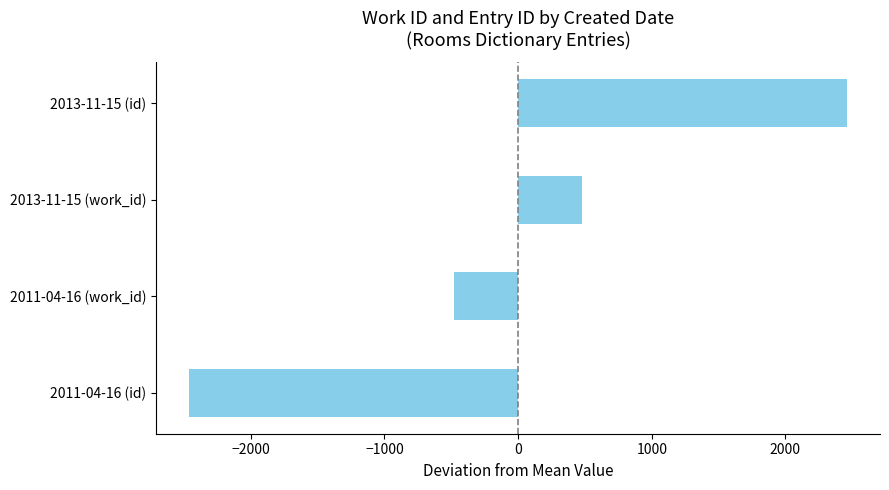

List the labels in order of value, largest first.

2013-11-15 (id), 2013-11-15 (work_id), 2011-04-16 (work_id), 2011-04-16 (id)